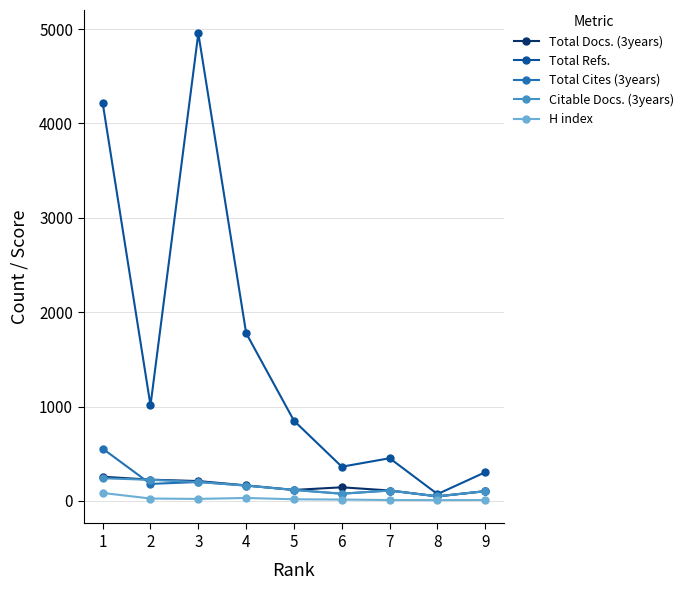

Which series changed the most between 3 and 9?

Total Refs.